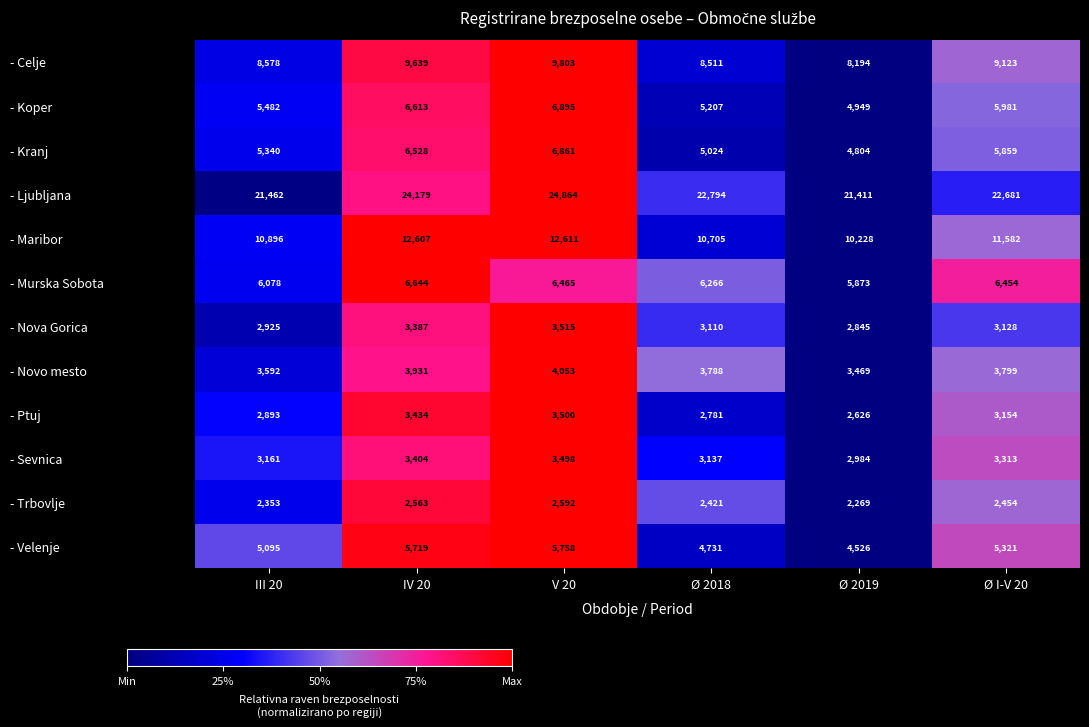

At Ø 2018, list the series in order from smallest to largest.

- Trbovlje, - Ptuj, - Nova Gorica, - Sevnica, - Novo mesto, - Velenje, - Kranj, - Koper, - Murska Sobota, - Celje, - Maribor, - Ljubljana